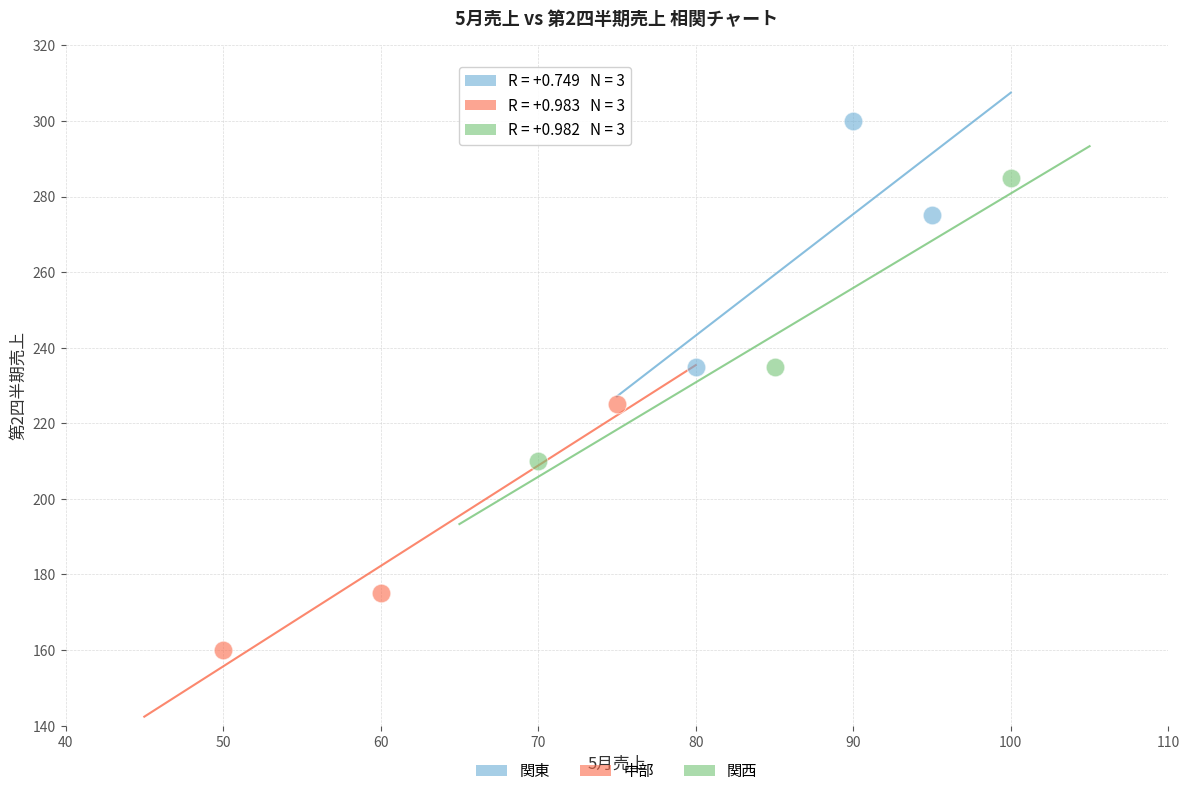

Which series contains the highest Y value?

関東